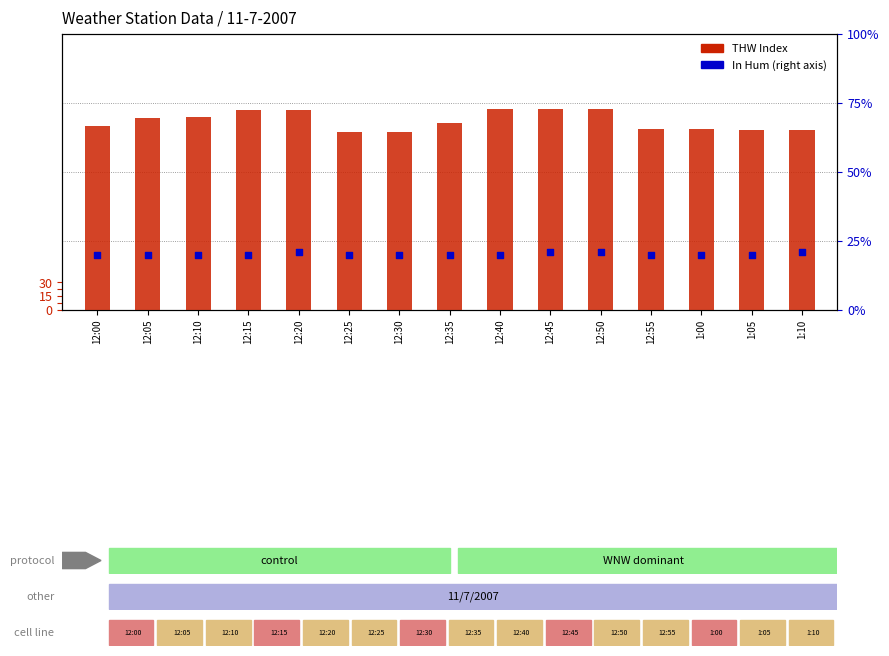

What are all the series names shown in the legend?

THW Index, In Hum